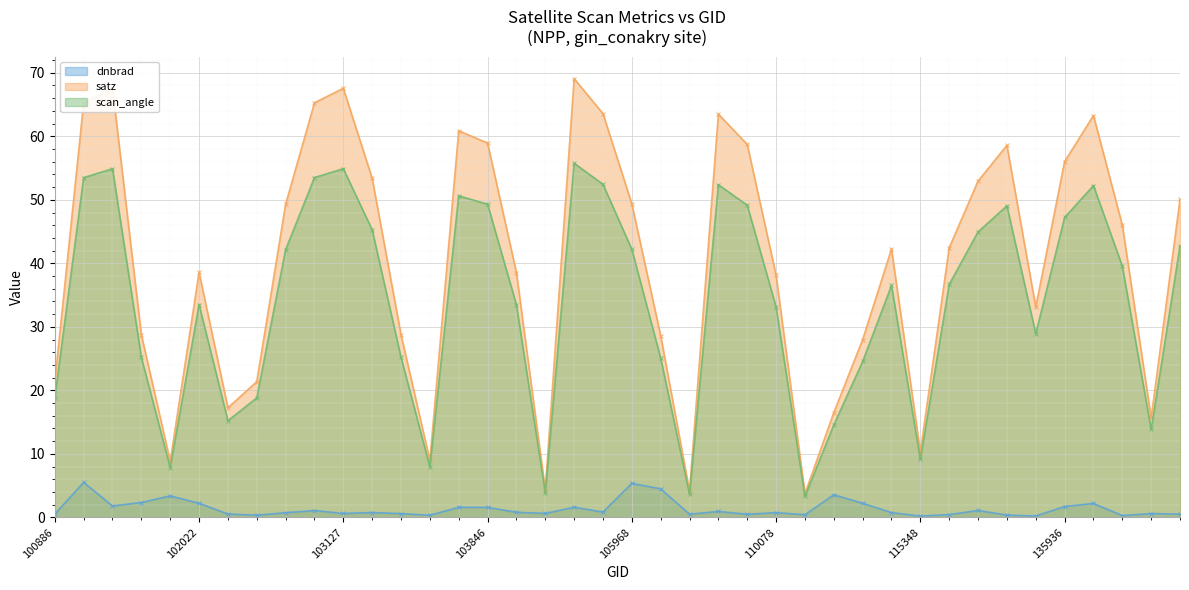

True or false: dnbrad and satz cross at least once.

False